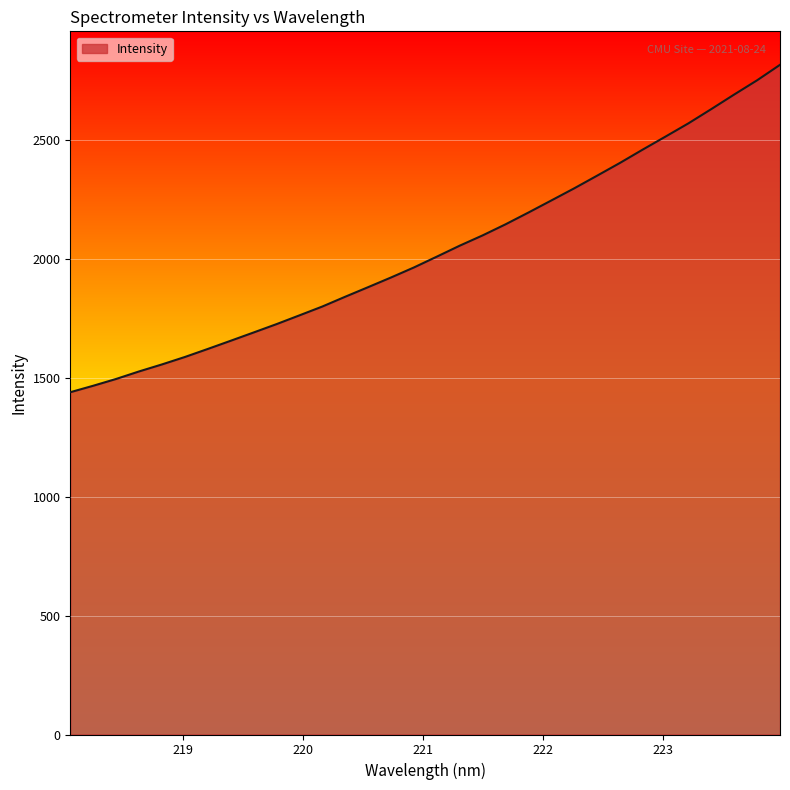

What is the maximum value shown in the chart?

2814.5